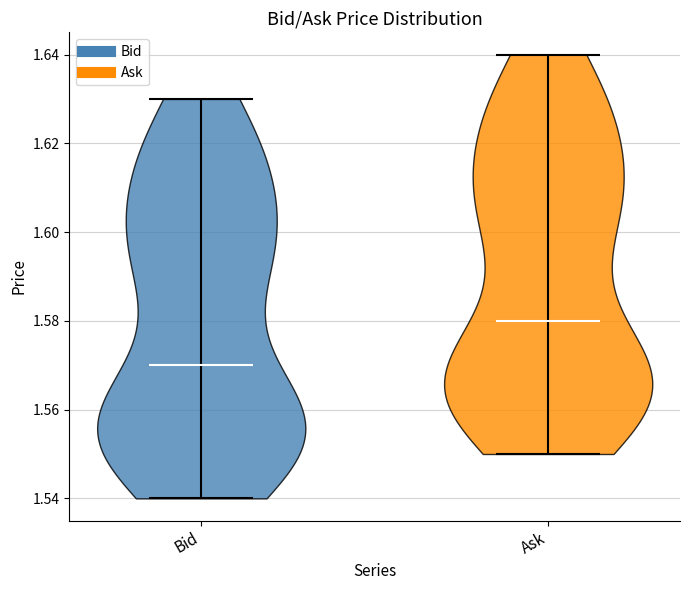

Where does the median line of the violin for Ask sit on the y-axis? The values are not printed on the chart, so give them approximately, as read against the axis.

1.58